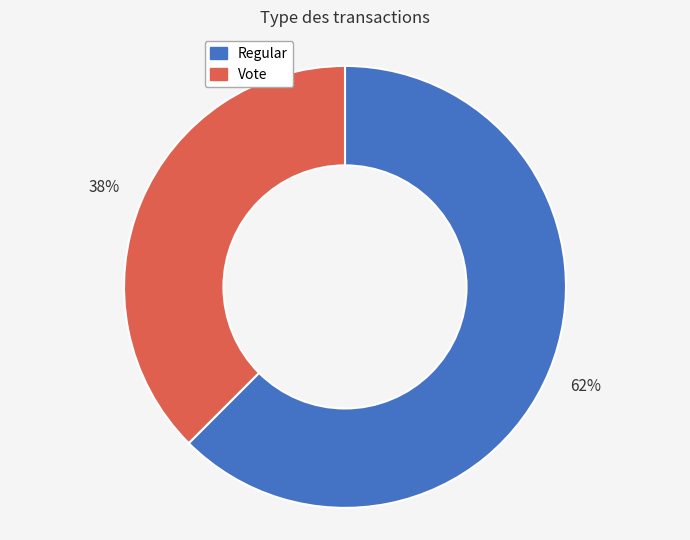

What is the ratio of the value at Vote to the value at Regular?

0.6